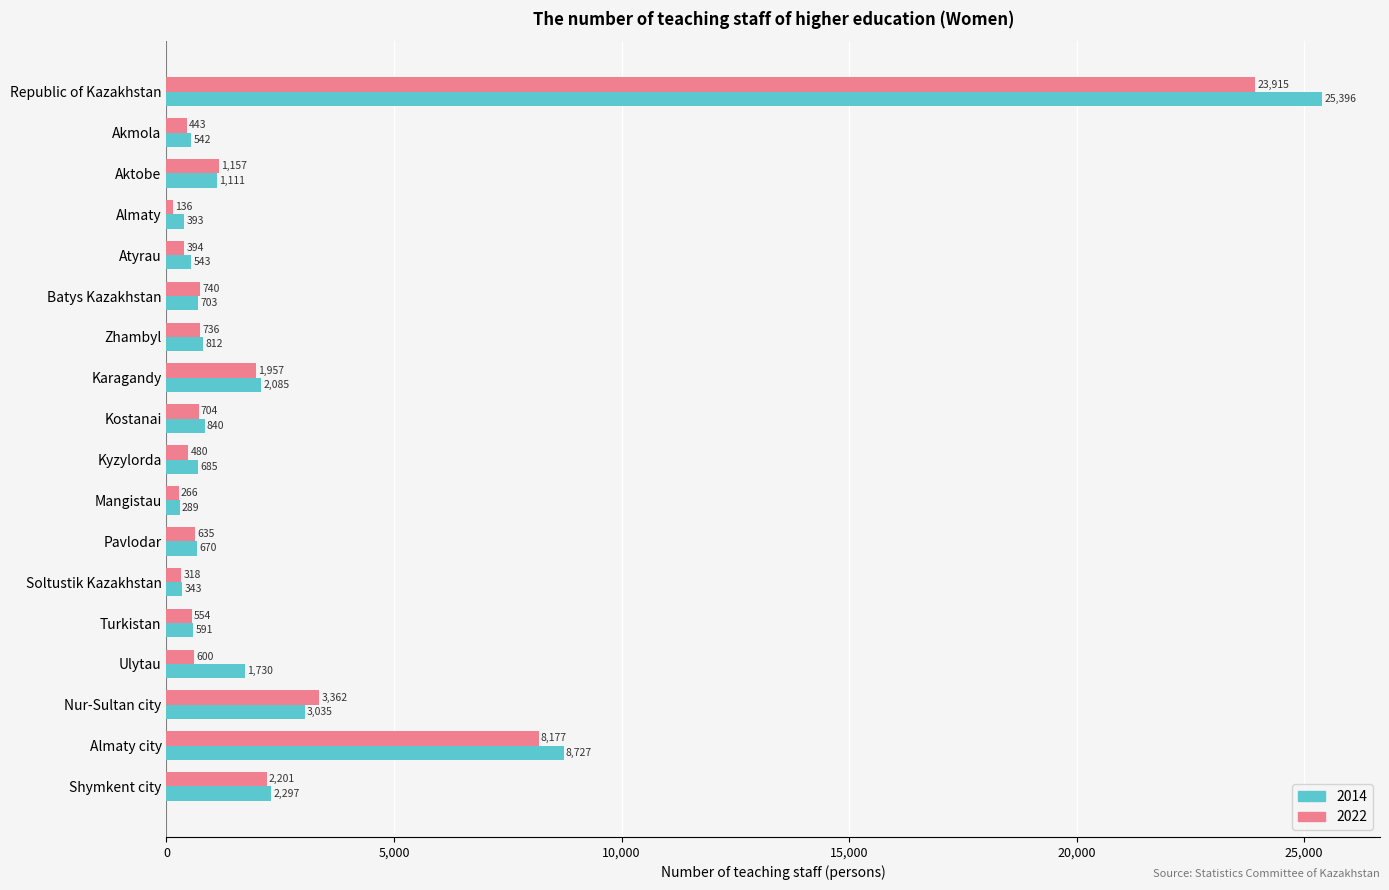

What is the difference between the highest and lowest values at Republic of Kazakhstan?

1481